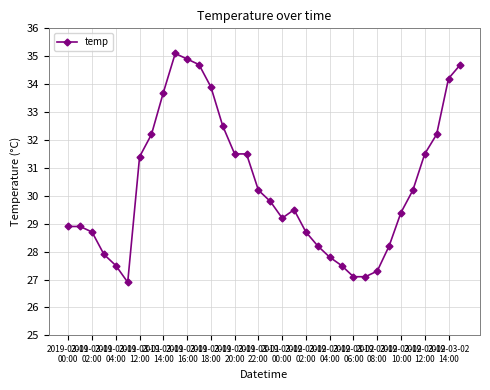

What is the difference between the maximum and second lowest values?

8.0